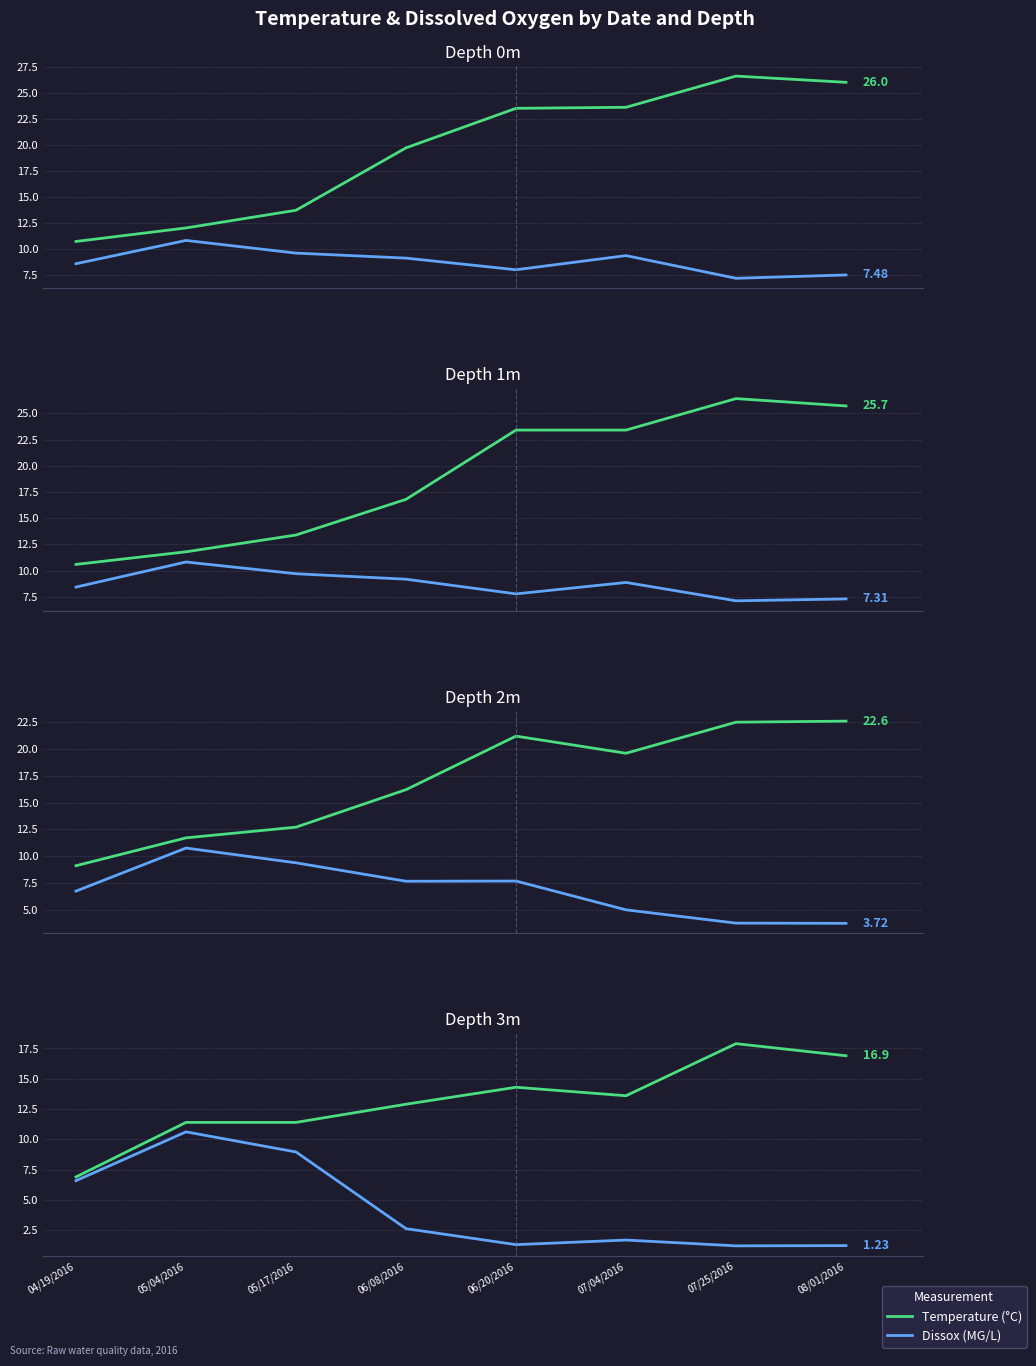

Where is the first local maximum for Temperature (°C)?

06/20/2016